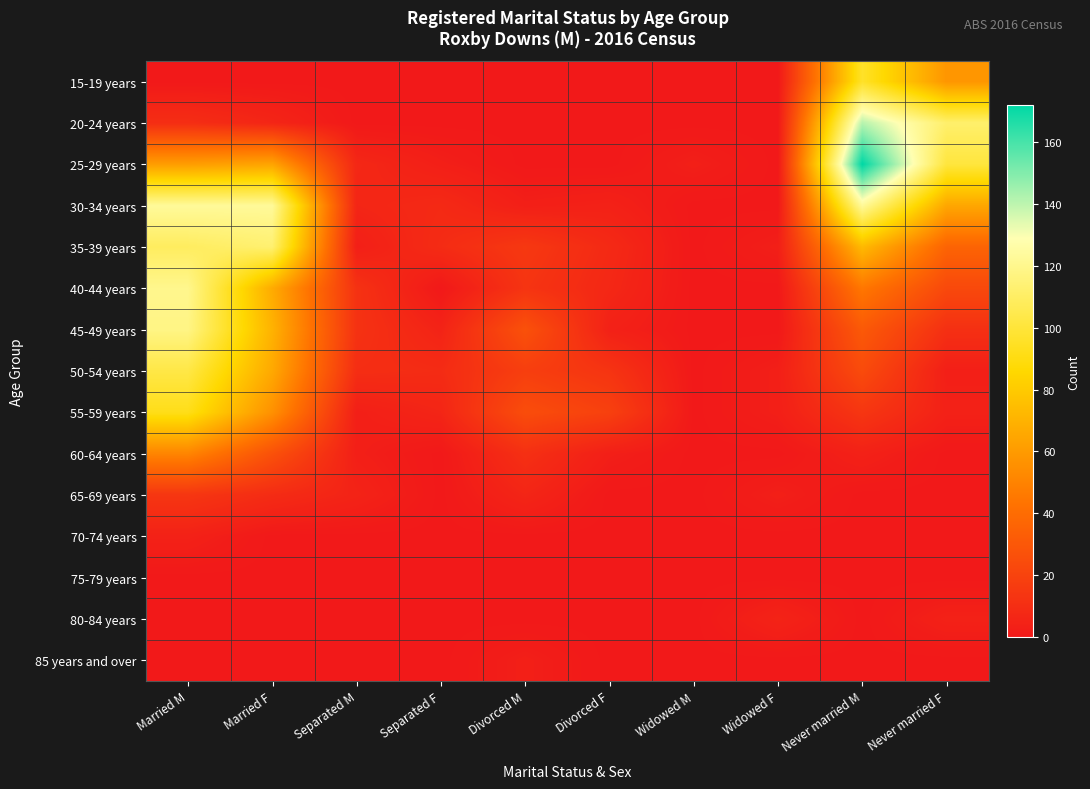

At which category is the sum across all series the highest?

Married M